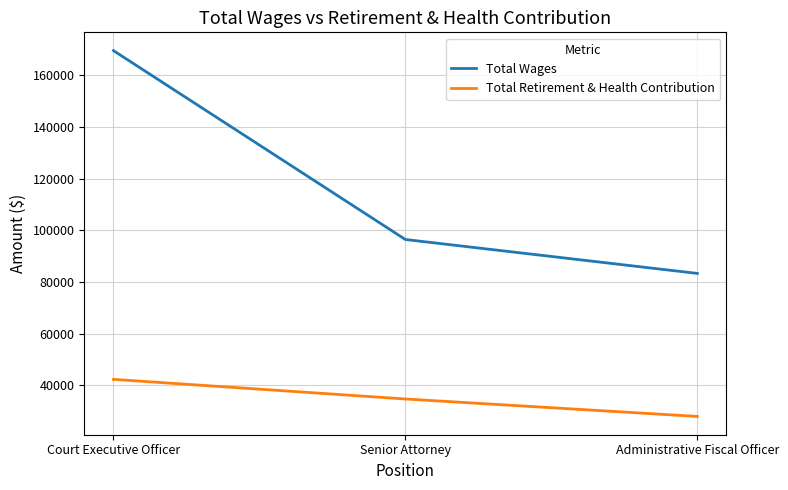

How many distinct data groups are displayed?

2